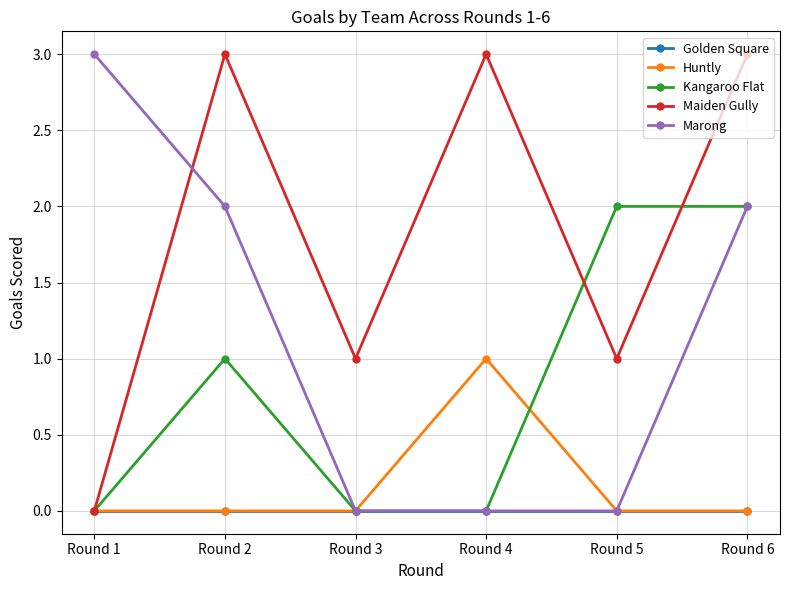

Which series changed the most between Round 1 and Round 2?

Maiden Gully